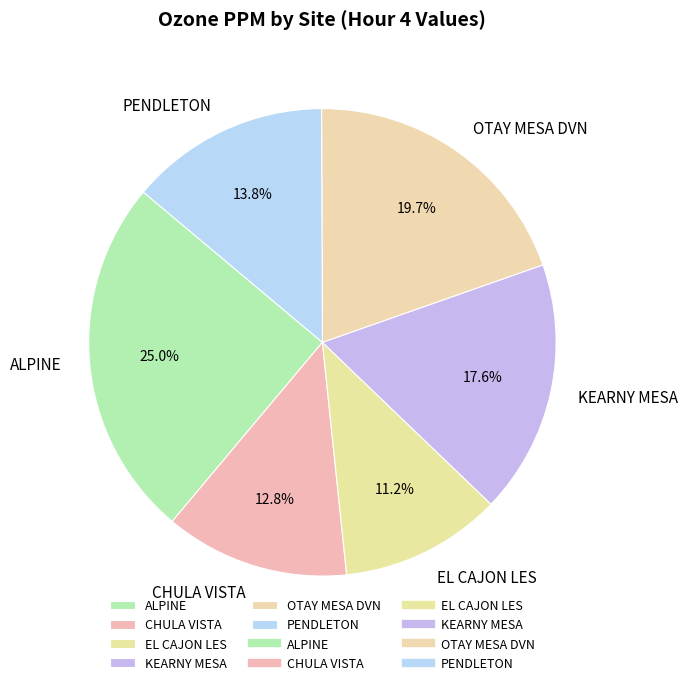

How many slices are in this pie chart?

6